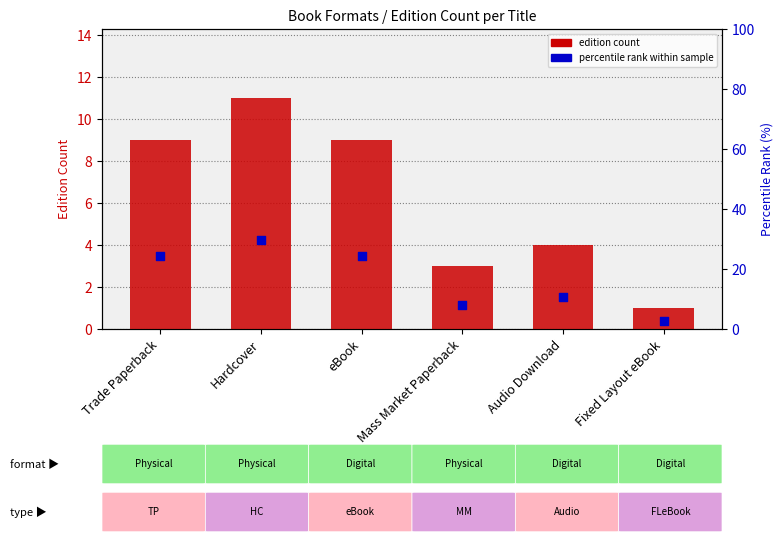

Which series reaches the maximum Y coordinate?

percentile rank within sample